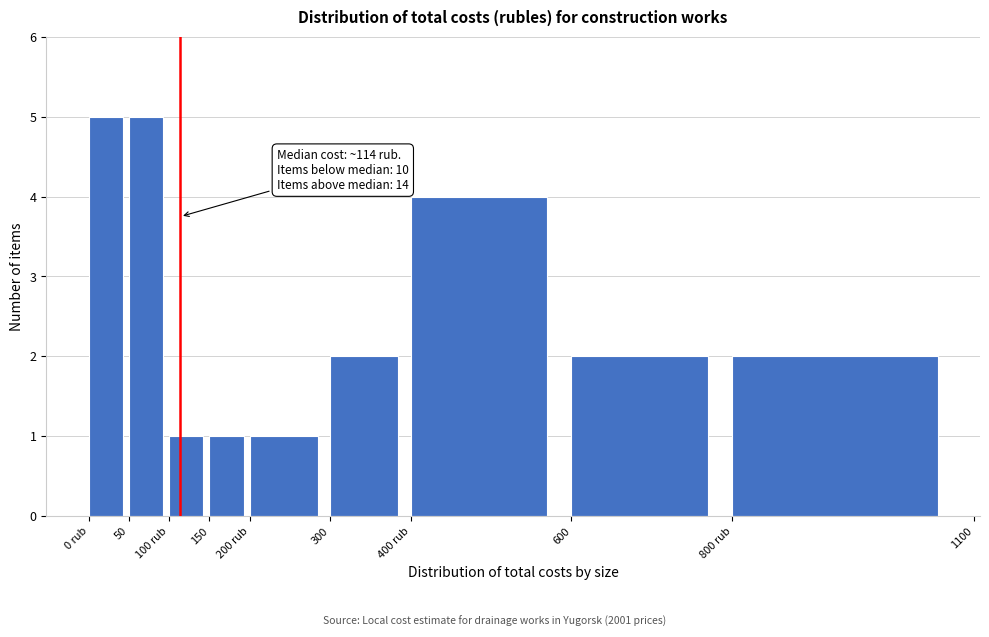

Reading left to right, what are all the values shown in this chart?

0 rub=5	50=5	100 rub=1	150=1	200 rub=1	300=2	400 rub=4	600=2	800 rub=2